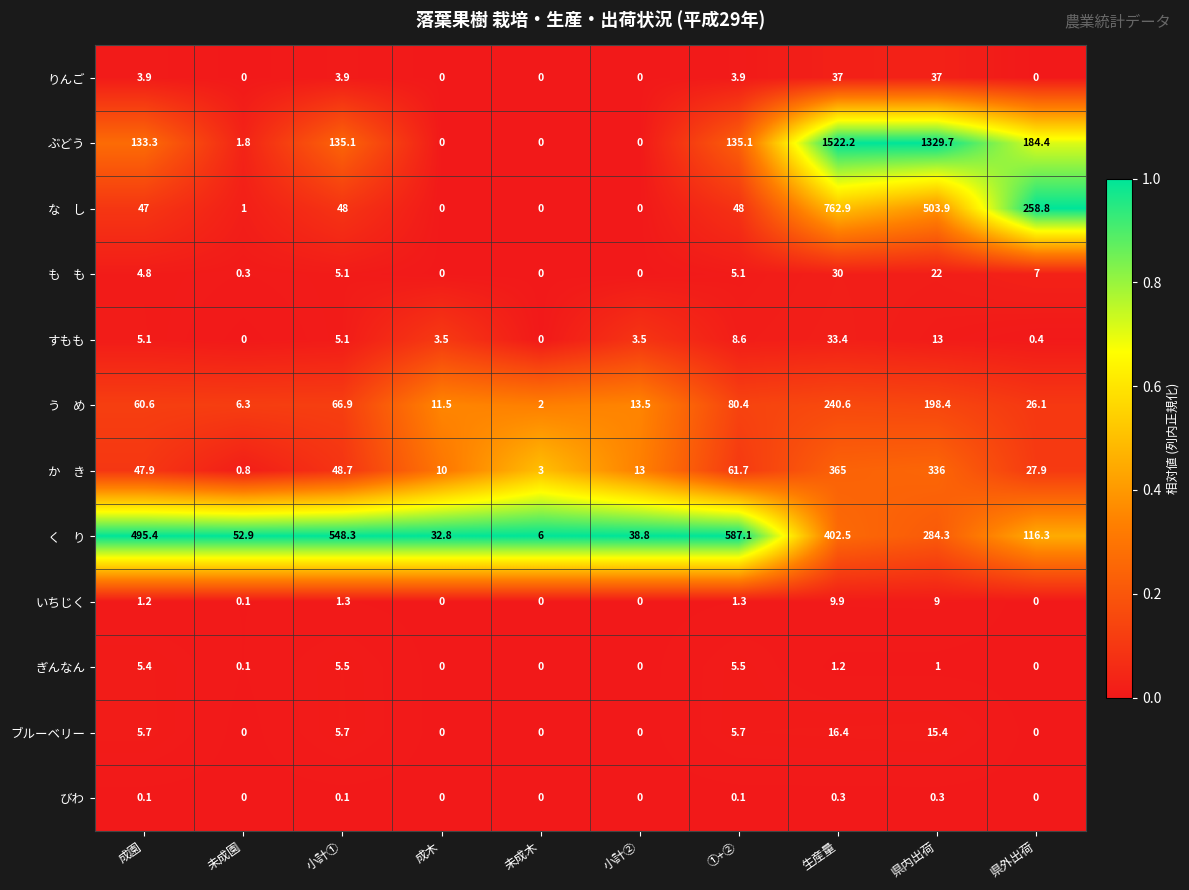

Which category has the highest value across all series?

生産量